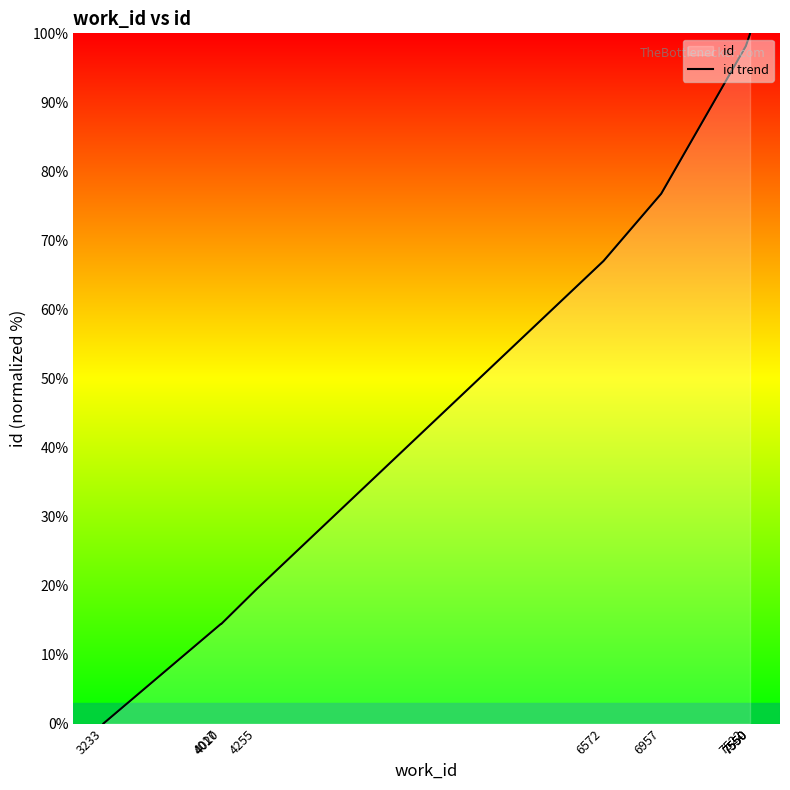

What is the change in value from 7550 to 7550?

+0.1